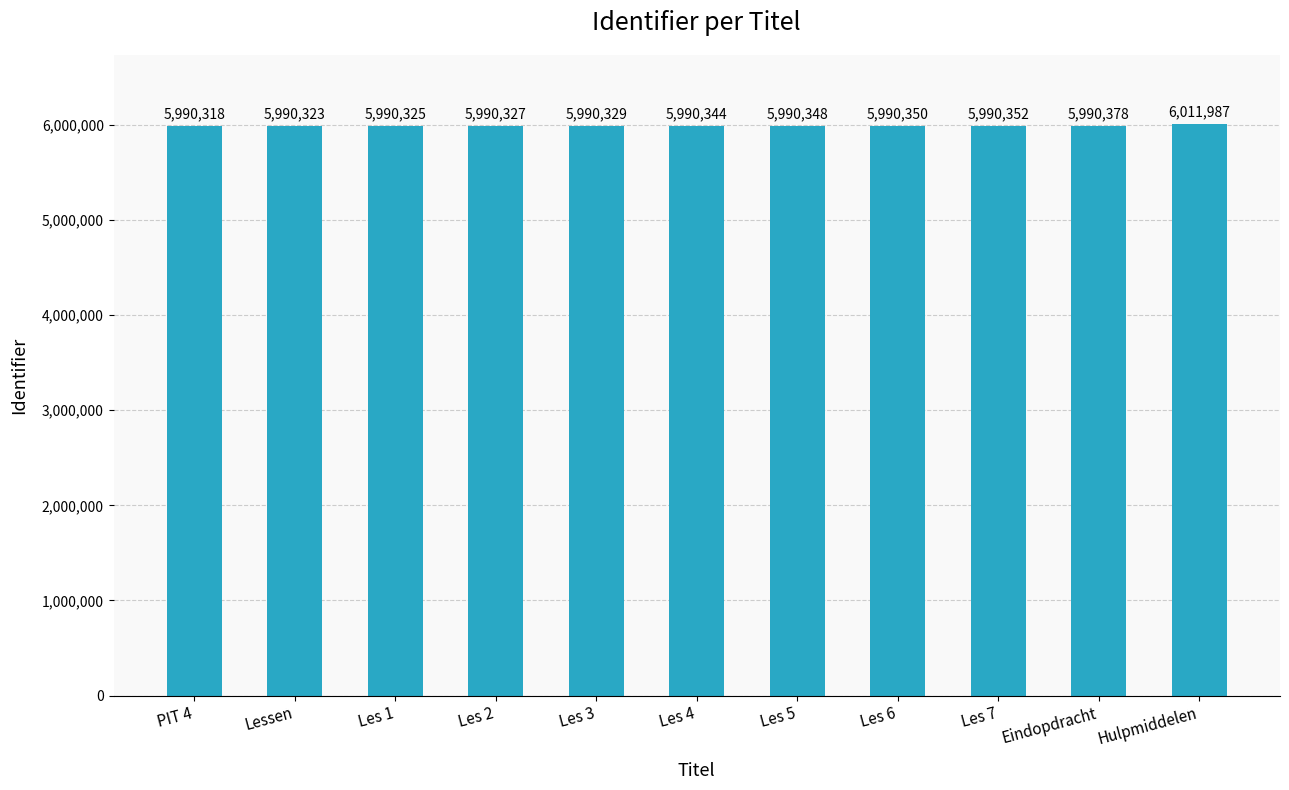

At which label is the value closest to 6001152?

Eindopdracht